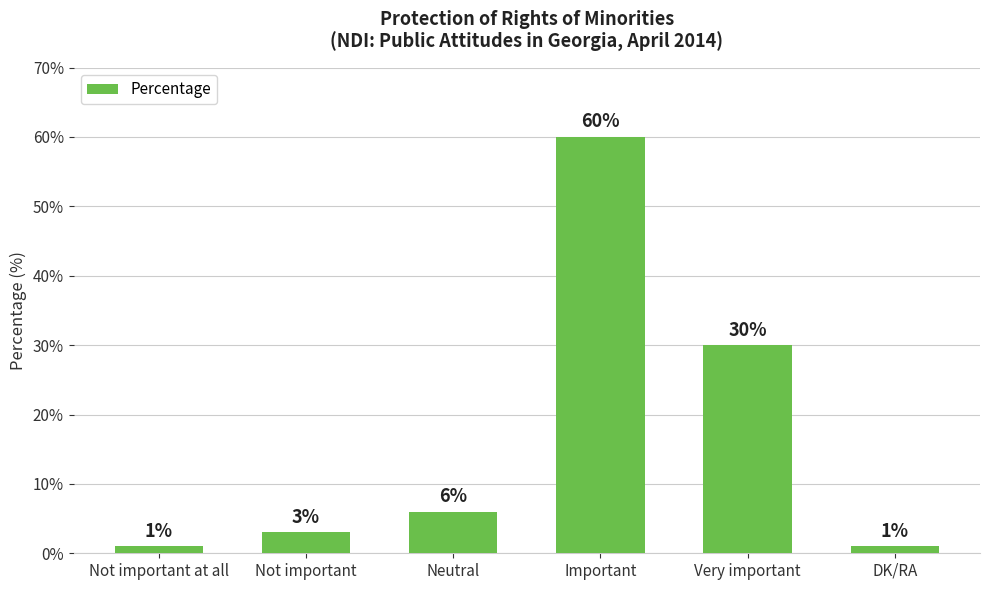

What is the difference between the values at Very important and Neutral?

24